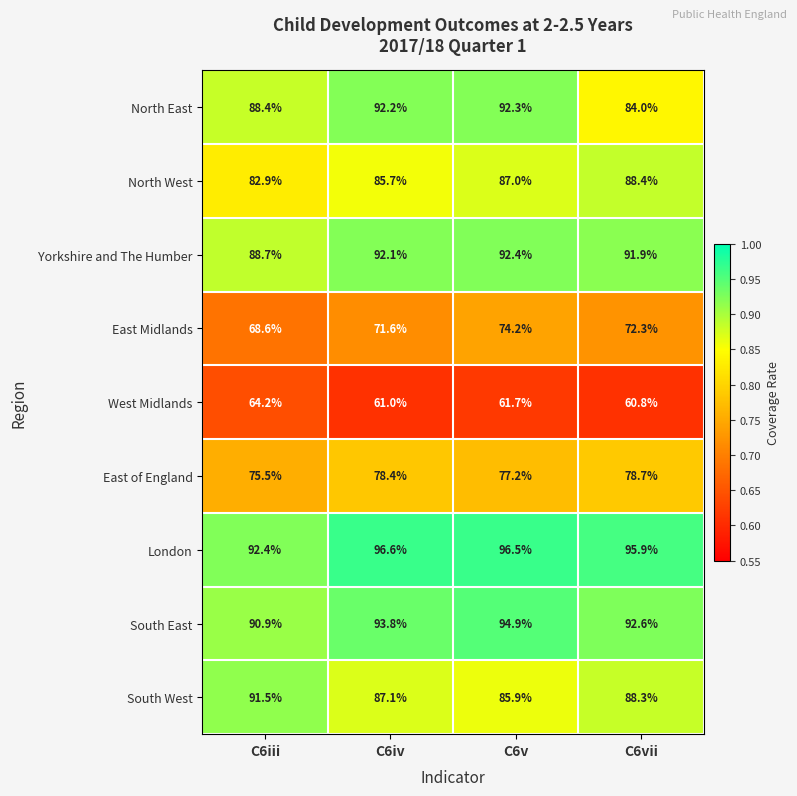

What is the maximum value for South East?

94.9